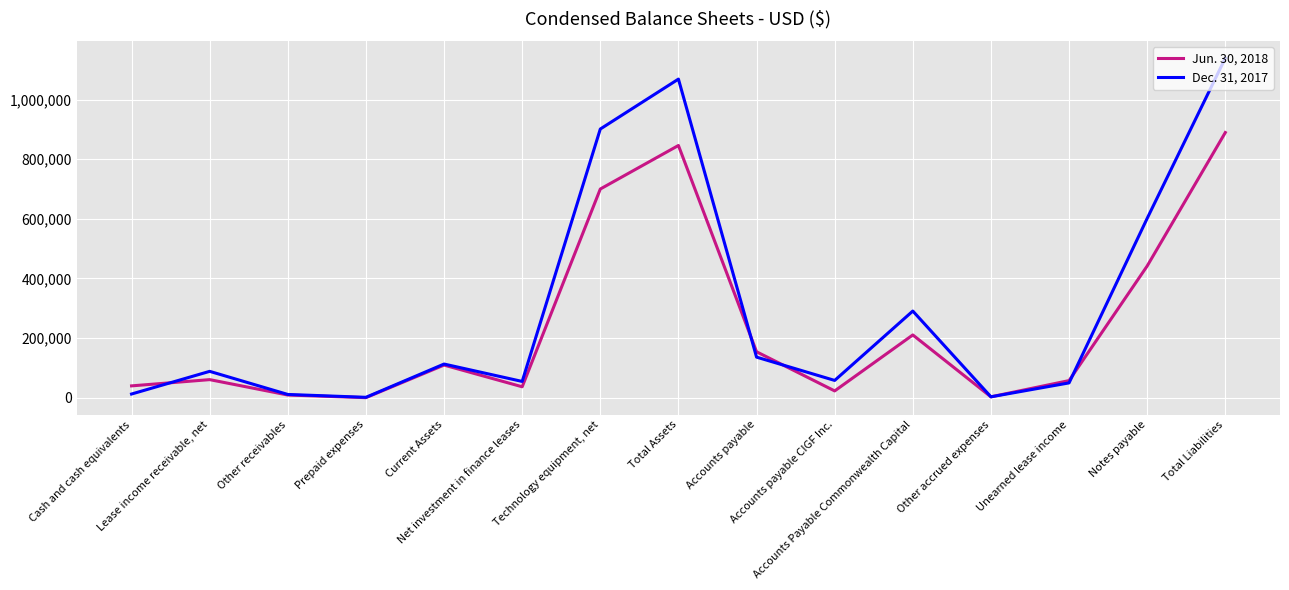

Which series changed the most between Net investment in finance leases and Accounts payable?

Jun. 30, 2018